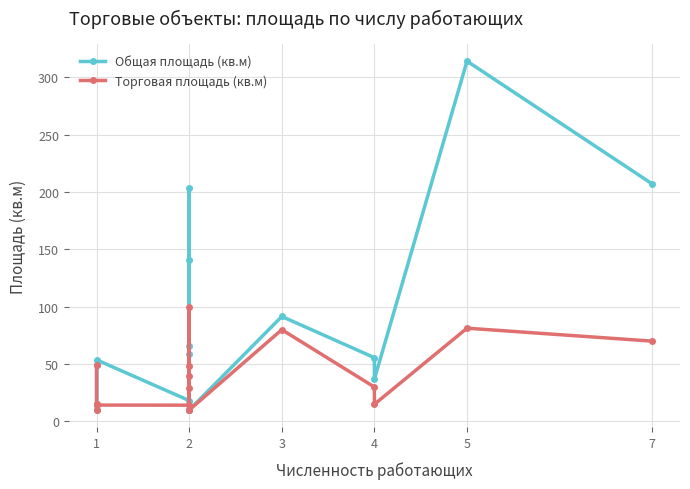

Reading right to left, list all the values displayed in this chart.

Общая площадь (кв.м): 207.0	314.0	37.0	55.6	91.5	10.0	203.5	66.1	141.0	59.0	10.0	18.2	53.7	15.0	10.0	48.9
Торговая площадь (кв.м): 70.0	81.3	15.0	30.0	80.0	10.0	100.0	48.0	29.0	40.0	10.0	14.2	14.3	15.0	10.0	48.9